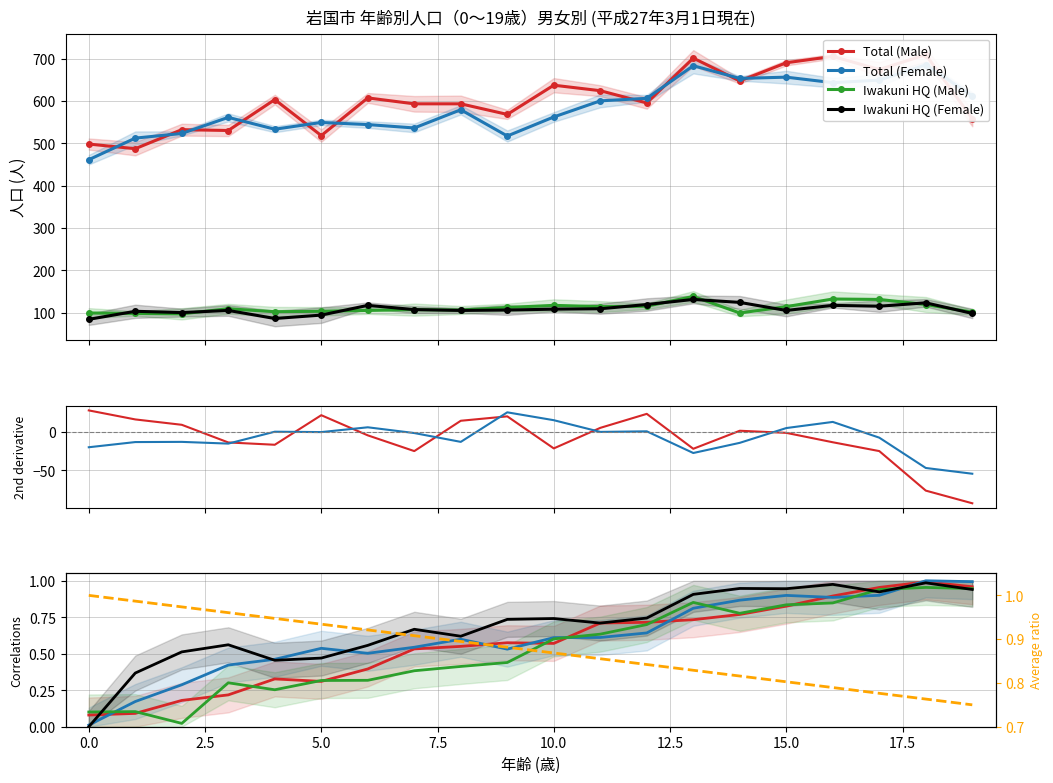

Count the number of data series in this chart.

5